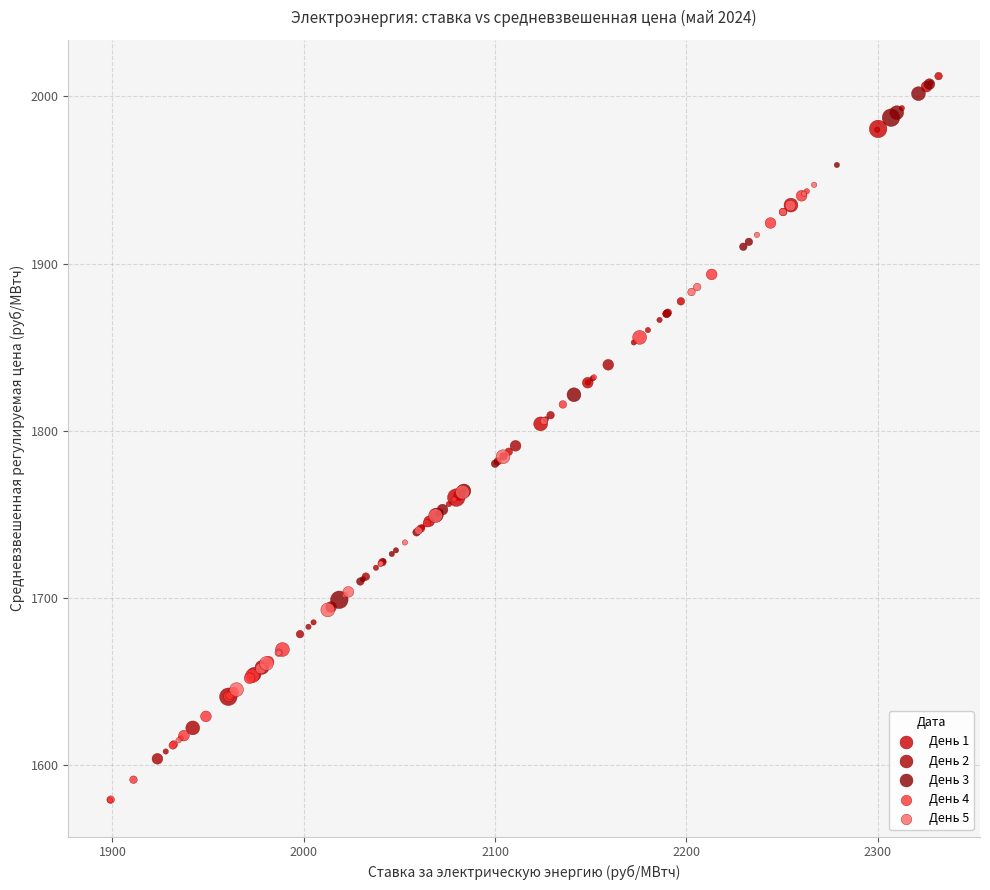

Which series has the largest Y range (max minus min)?

День 4